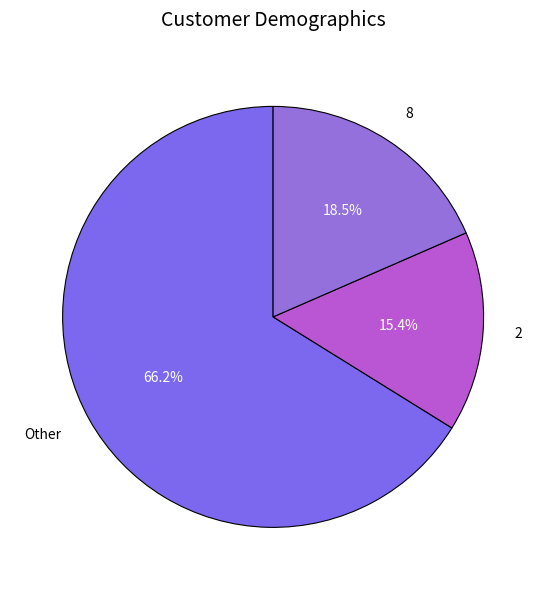

Combined, do 2 and 8 account for over 50%?

No